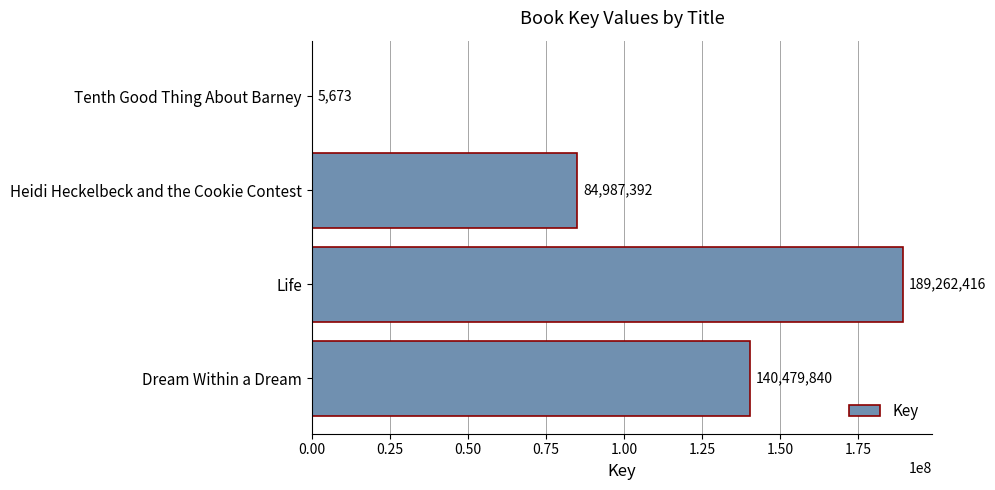

How many categories are shown in the chart?

4